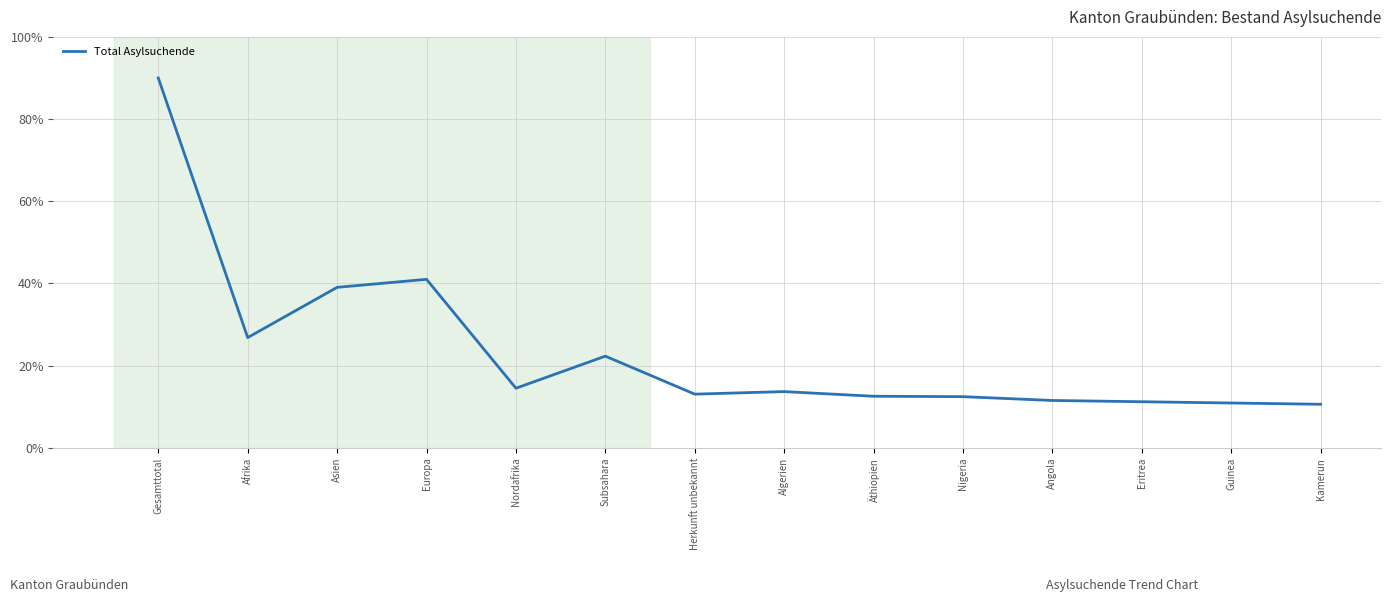

What position from the left is Europa?

4